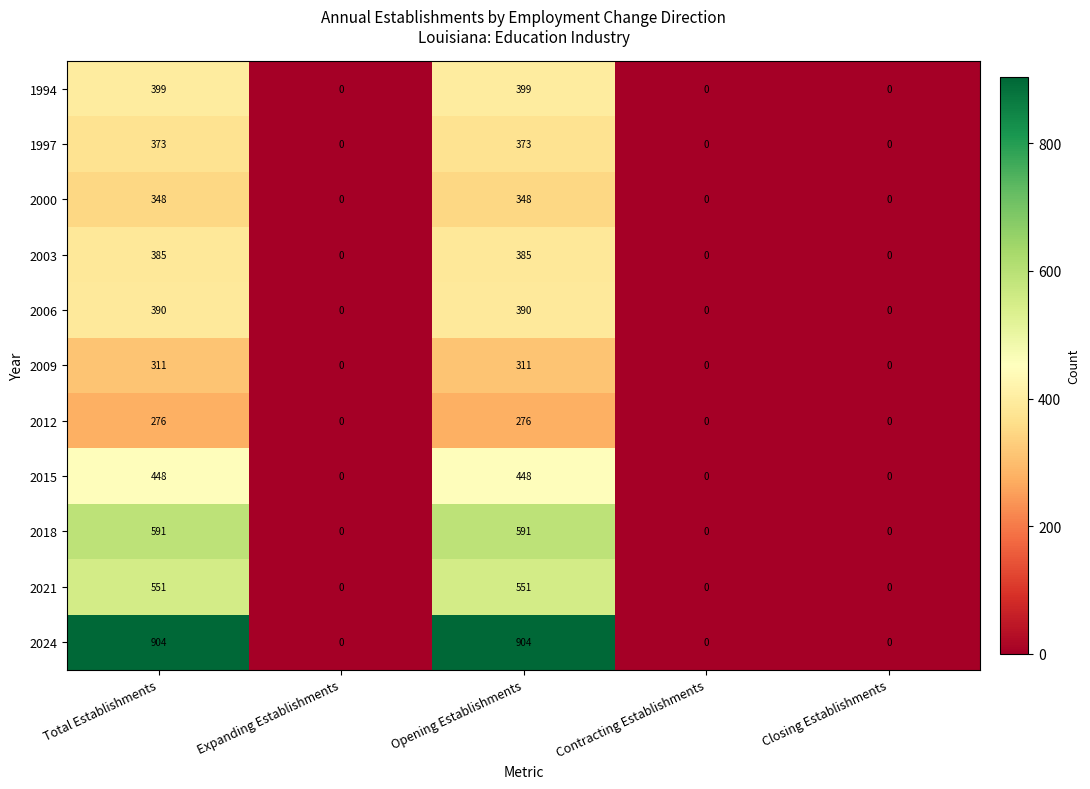

What is the greatest value displayed?

904